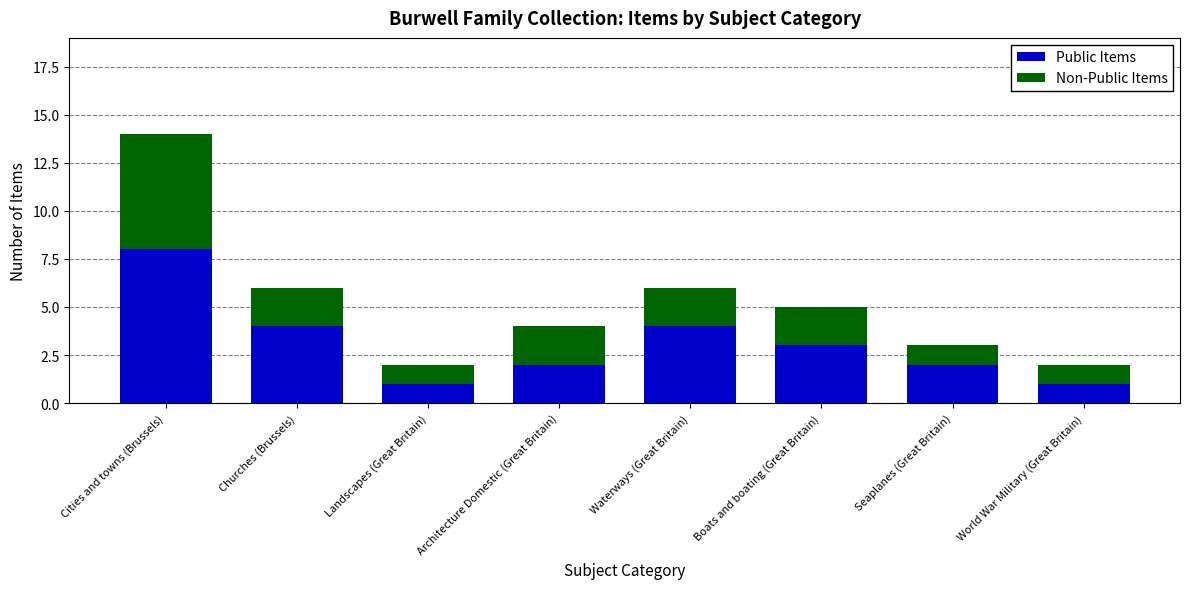

True or false: Public Items has a value of 4 at Churches (Brussels).

True